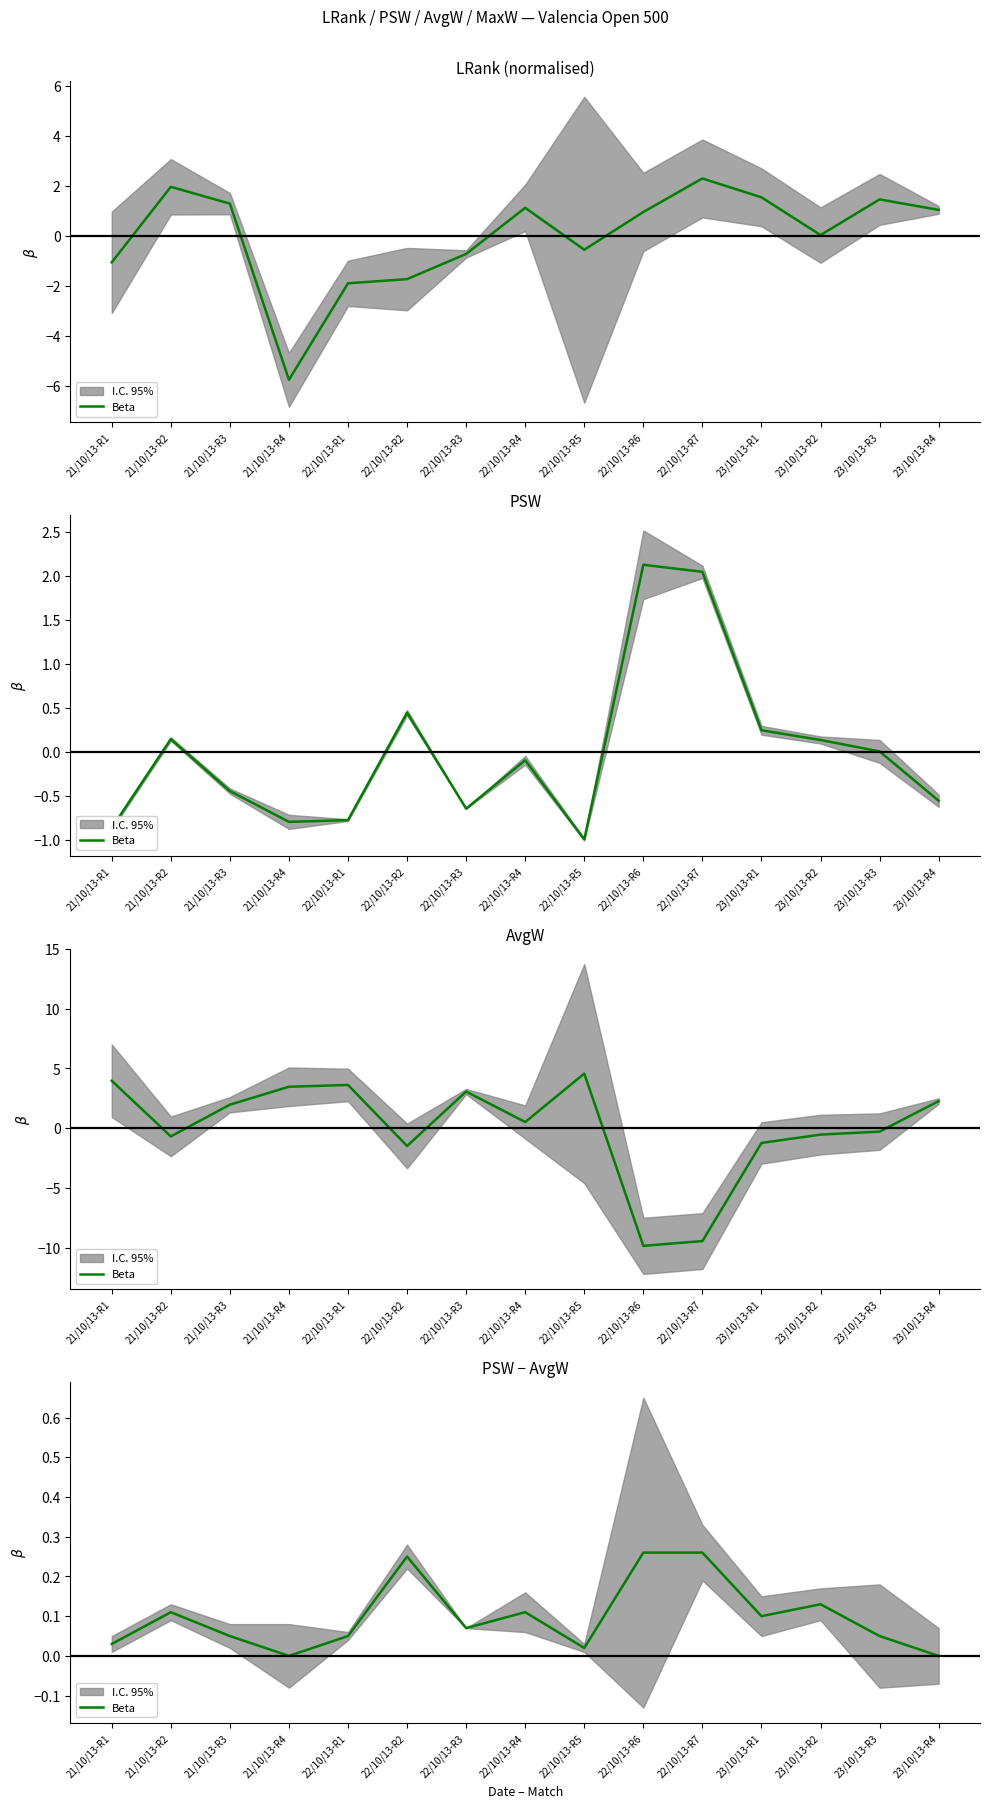

How many categories are shown in the chart?

15